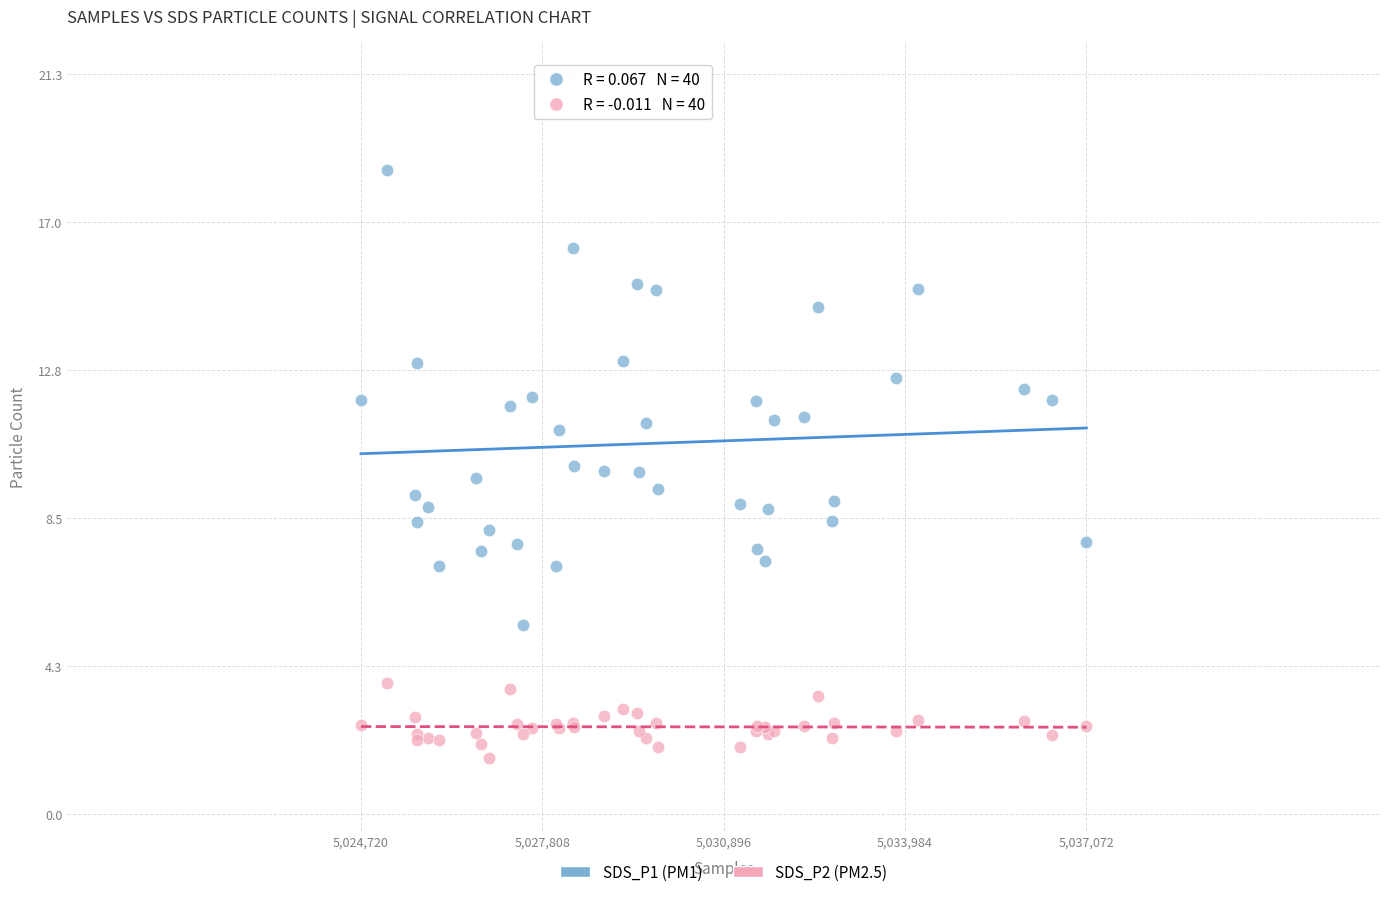

Which series has the widest spread of Y values?

SDS_P1 (PM1)